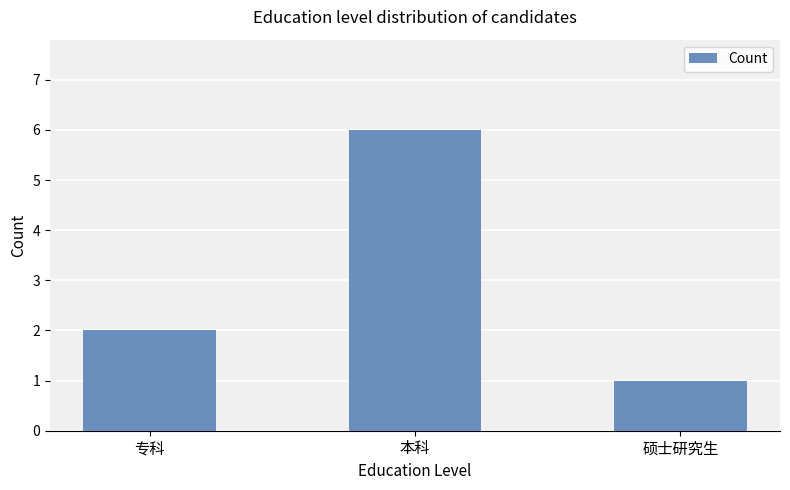

True or false: the data shows 8 at 本科.

False